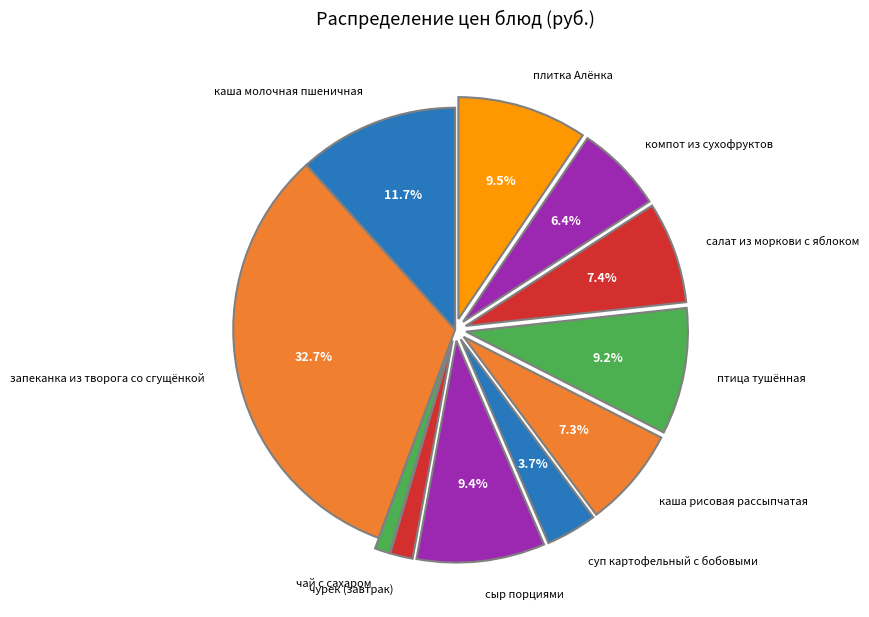

Does сыр порциями account for over 50% of the chart?

No